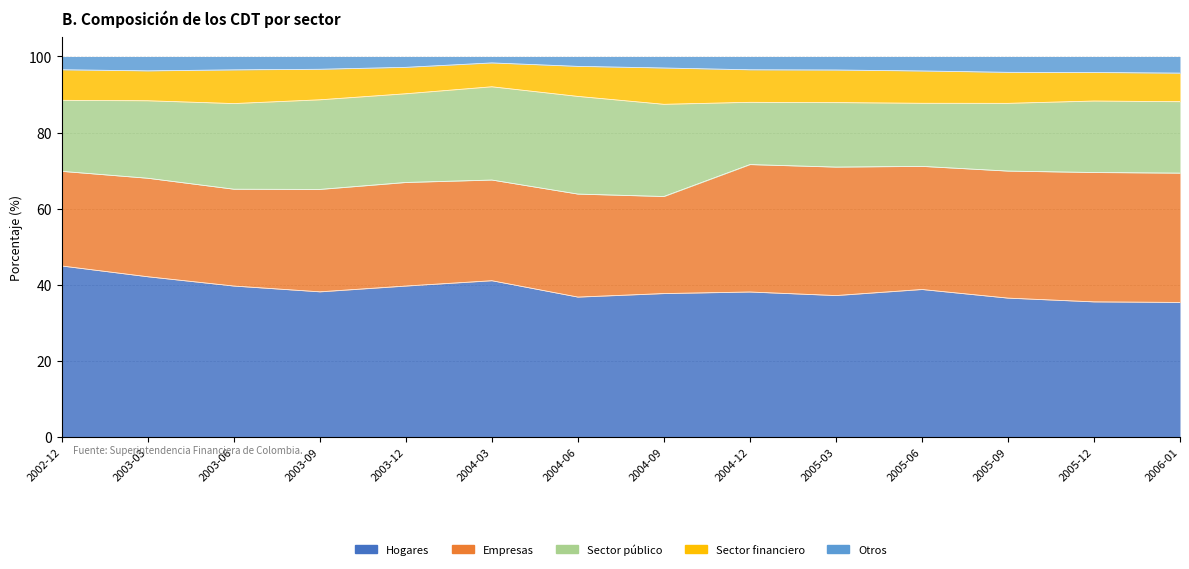

What position from the right is 2003-12?

10